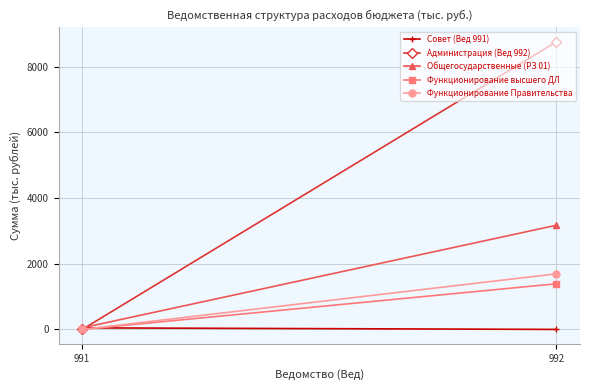

At which label does Администрация (Вед 992) first exceed 8758?

992